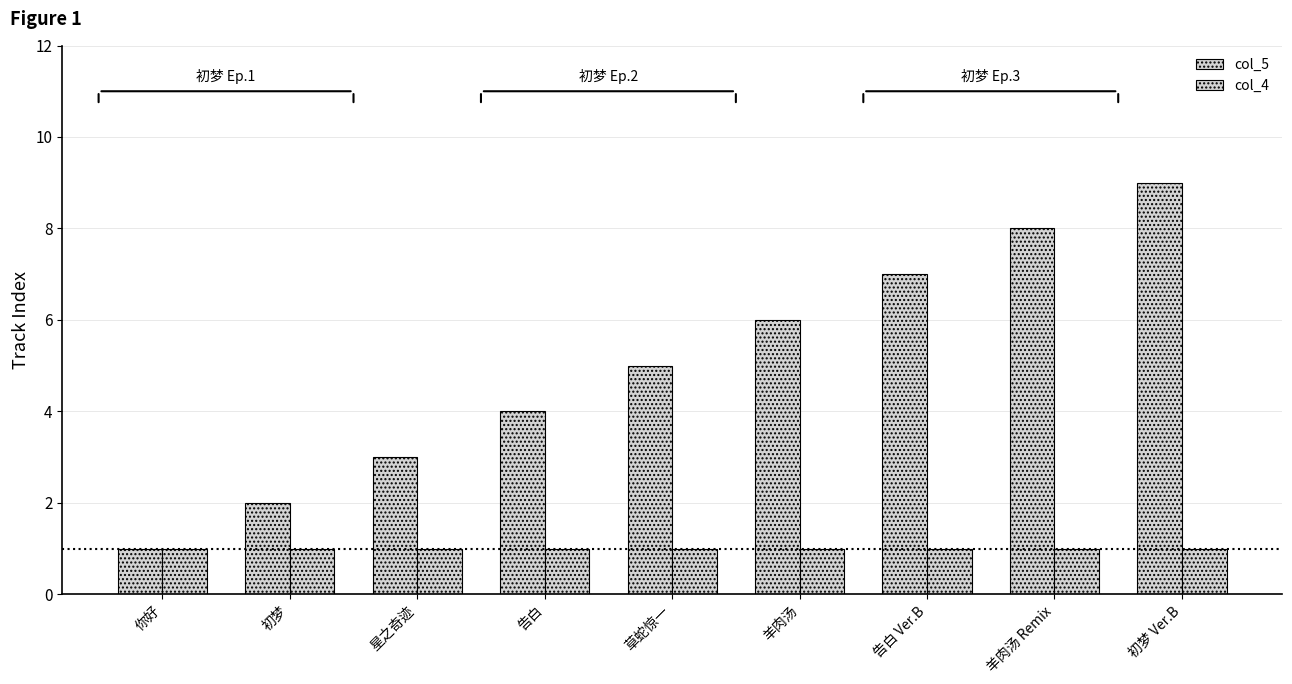

How many data points does each series have?

9